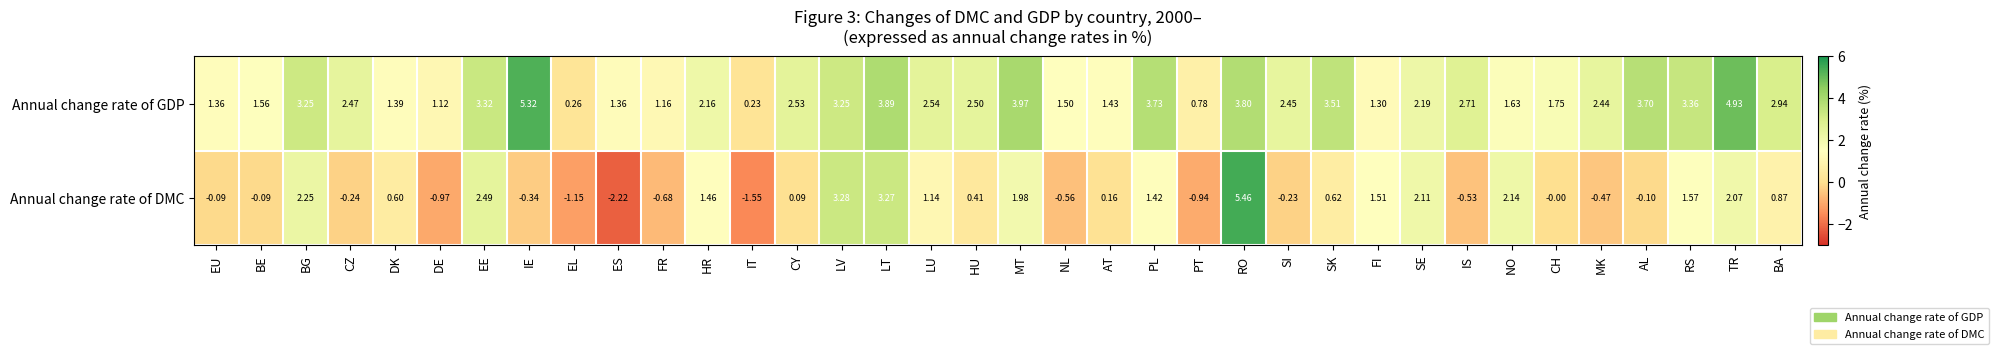

Where does the Annual change rate of DMC series first go above 0?

BG